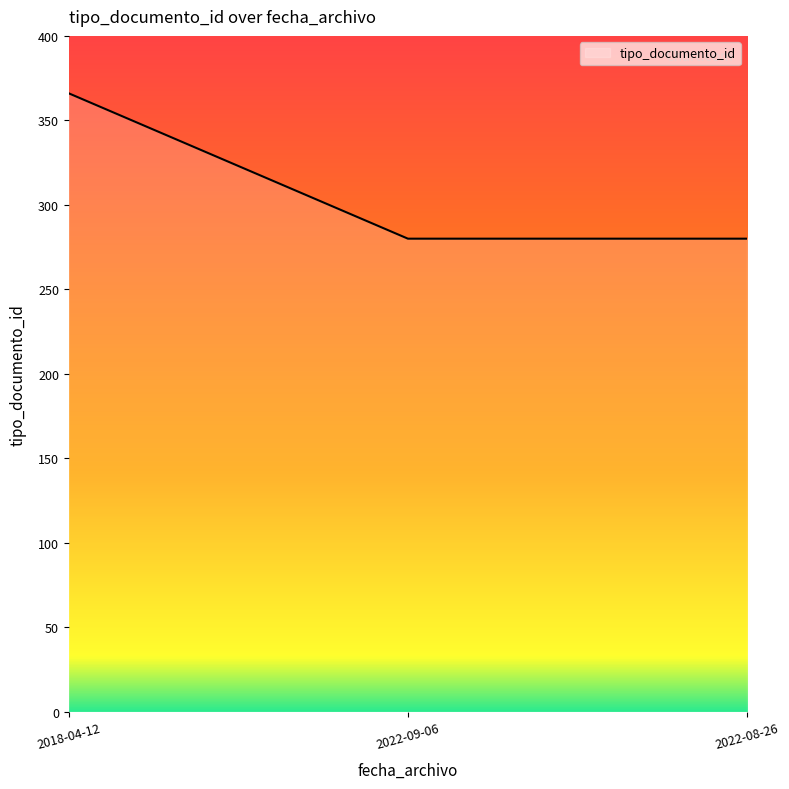

What is the ratio of the value at 2022-08-26 to the value at 2018-04-12?

0.8